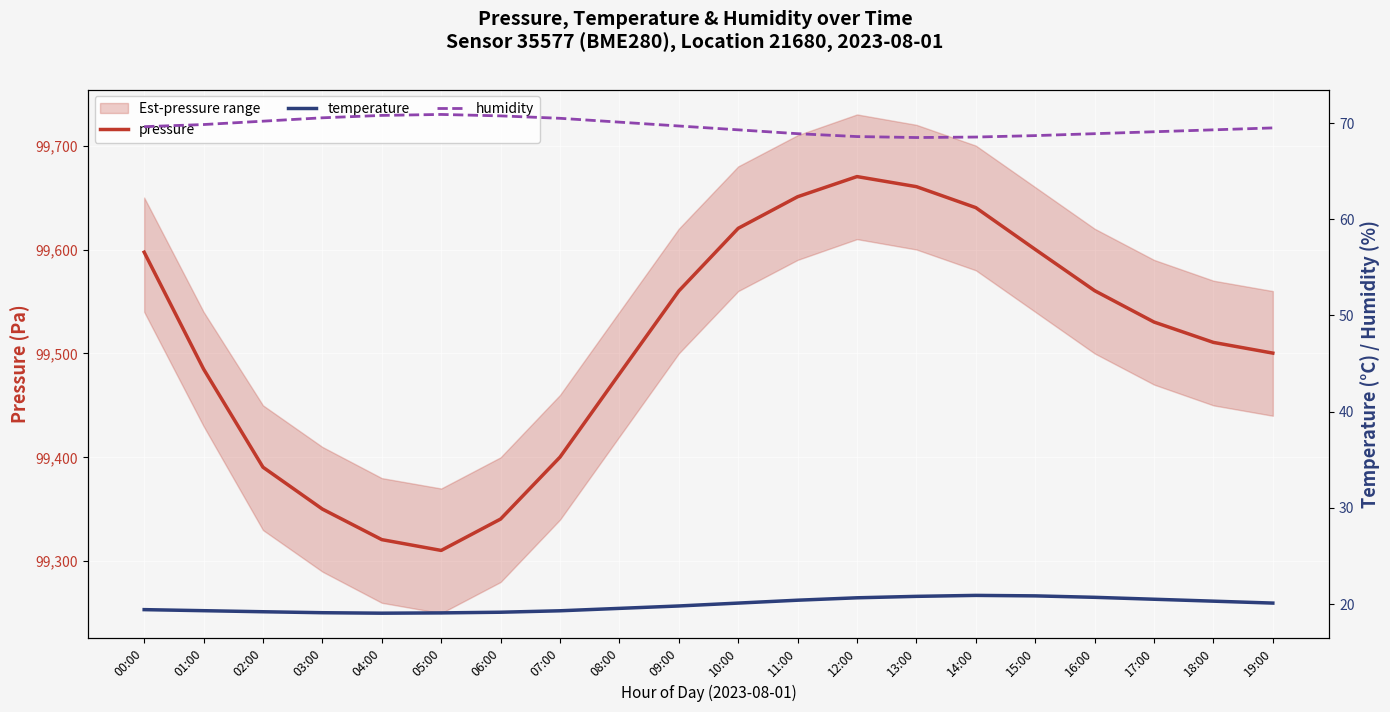

What are all the series names shown in the legend?

pressure, temperature, humidity